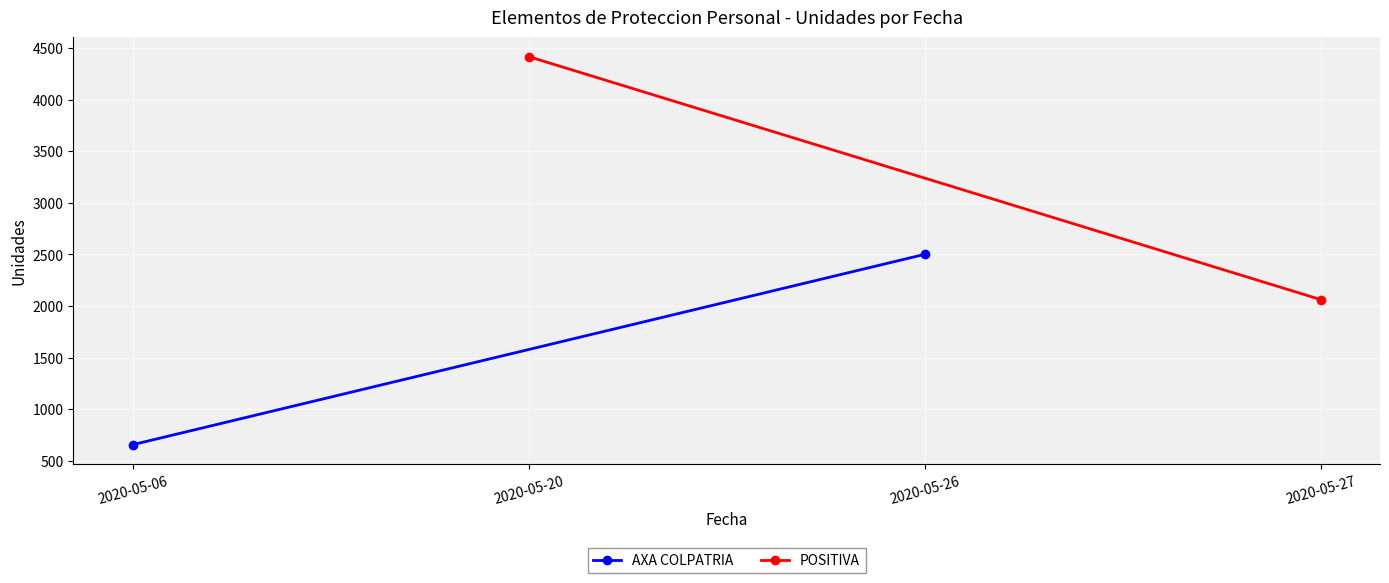

How many lines are shown in the chart?

2